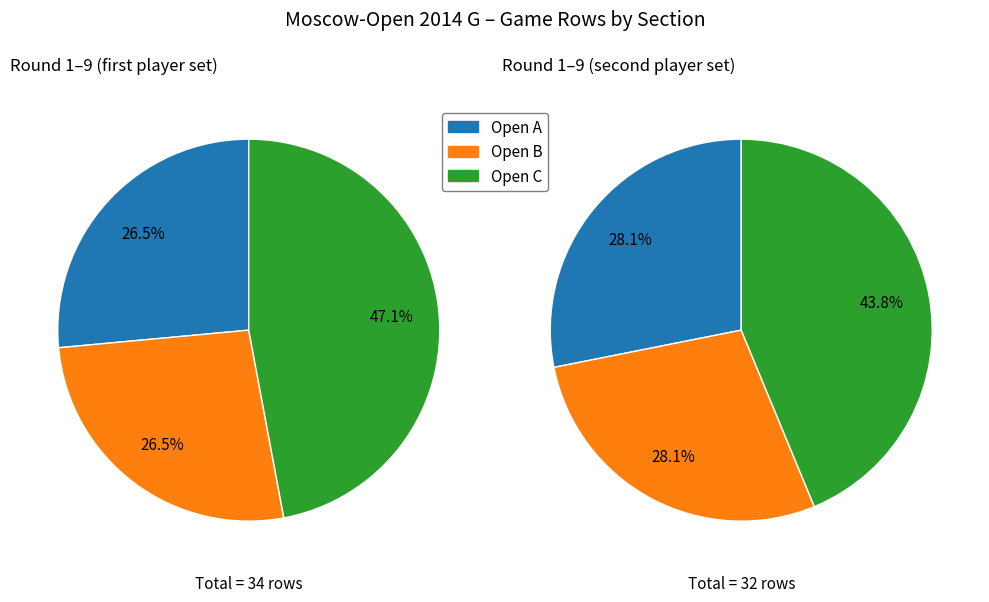

Between Open A and Open B, which is larger?

Open B